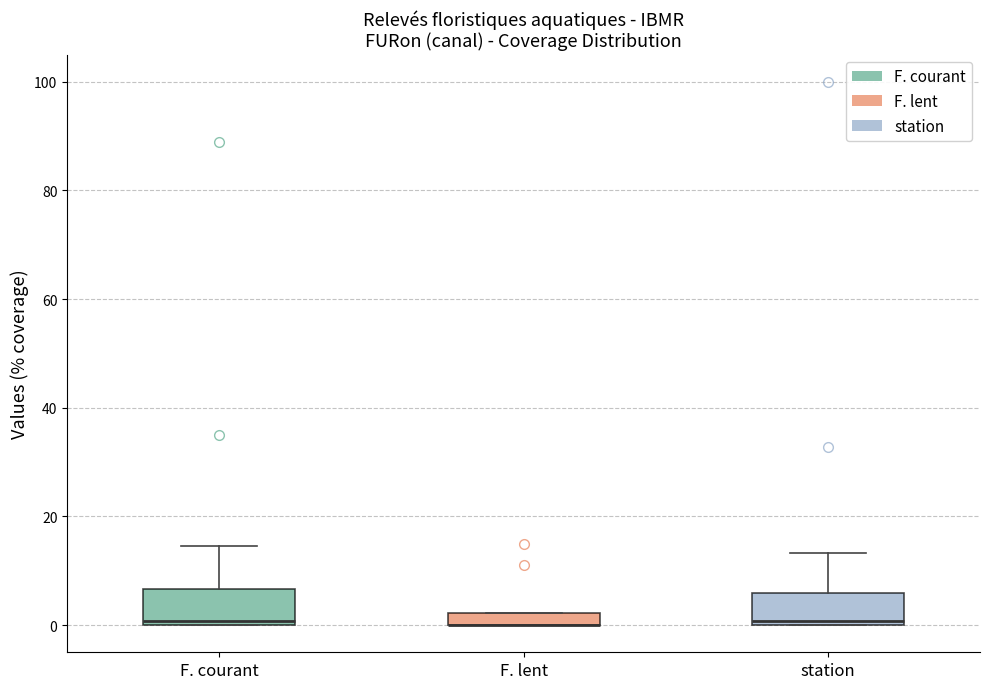

Where is the upper edge of the box for F. courant on the y-axis? The values are not printed on the chart, so give them approximately, as read against the axis.

6